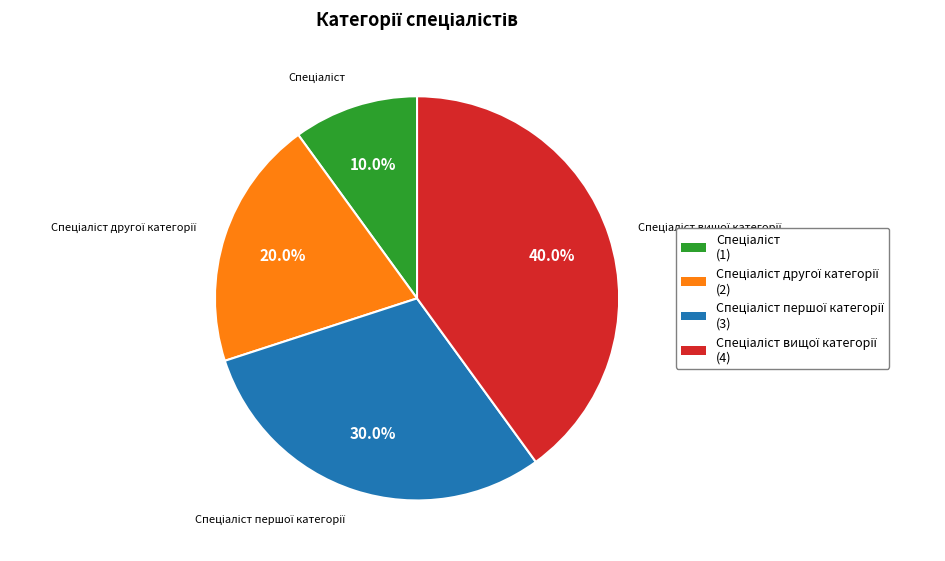

Is there any slice that represents more than half of the pie?

No